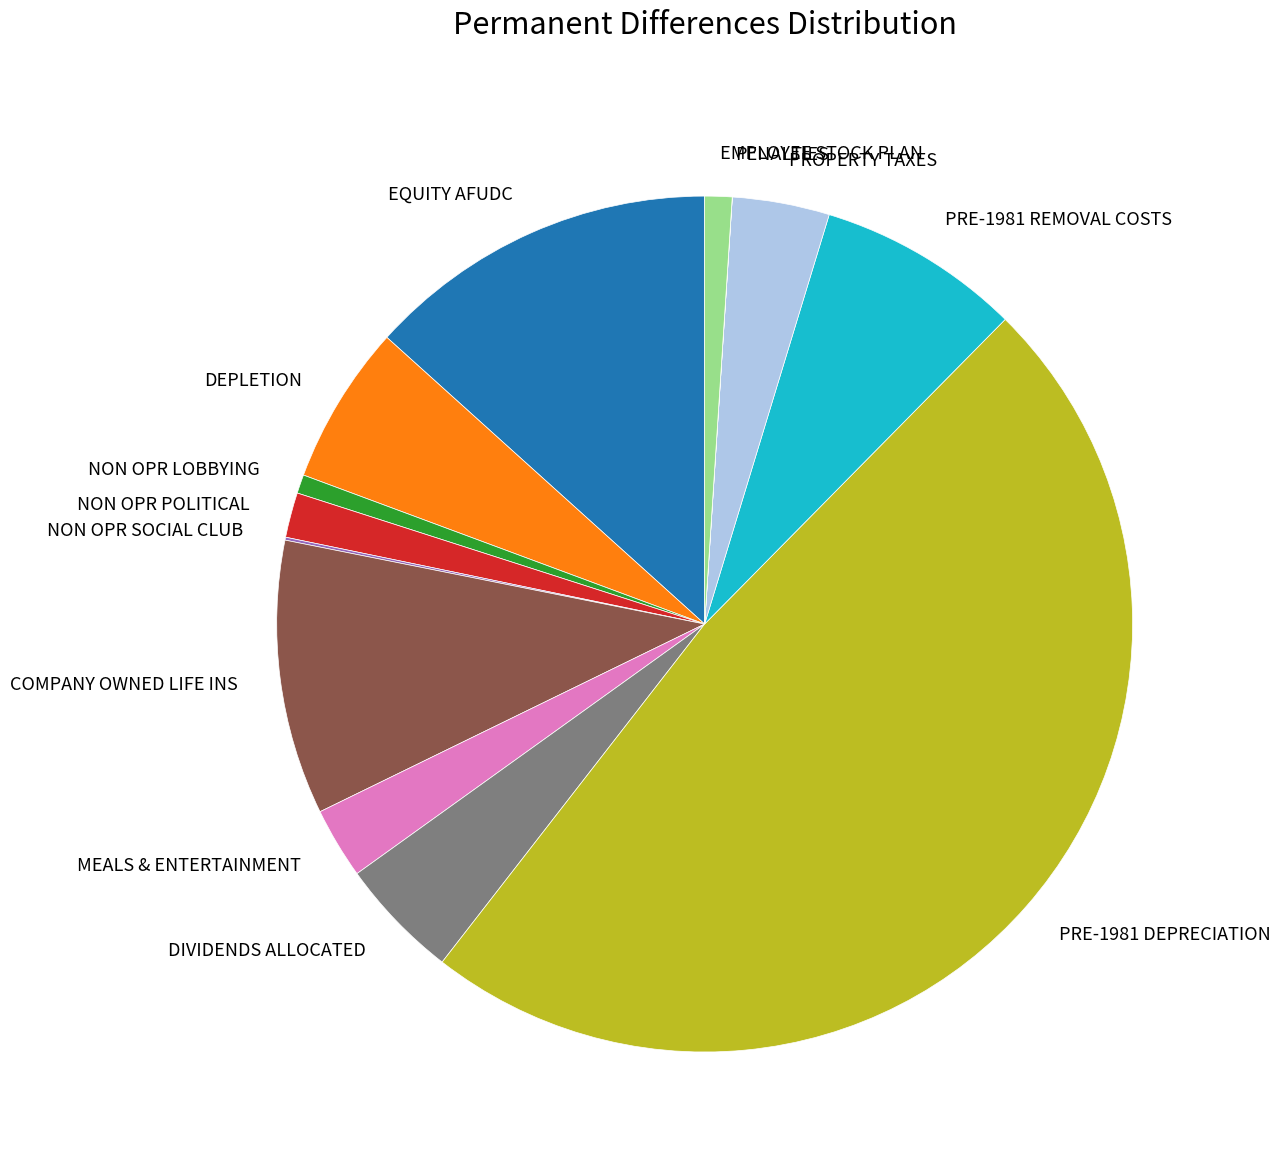

True or false: COMPANY OWNED LIFE INS accounts for 10% of the total.

True